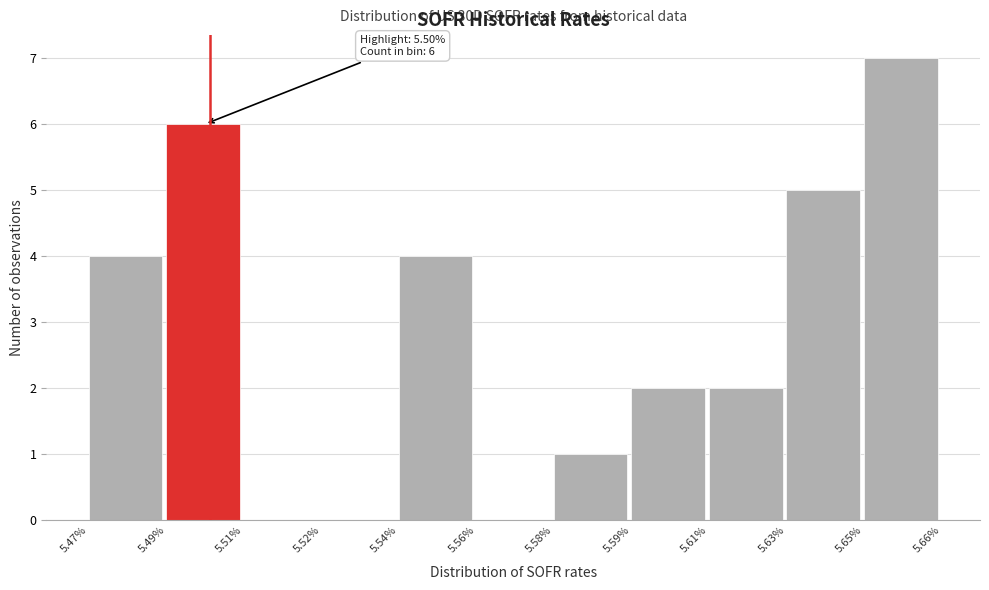

Reading left to right, list all the values displayed in this chart.

5.47%=4	5.49%=6	5.51%=0	5.52%=0	5.54%=4	5.56%=0	5.58%=1	5.59%=2	5.61%=2	5.63%=5	5.65%=7